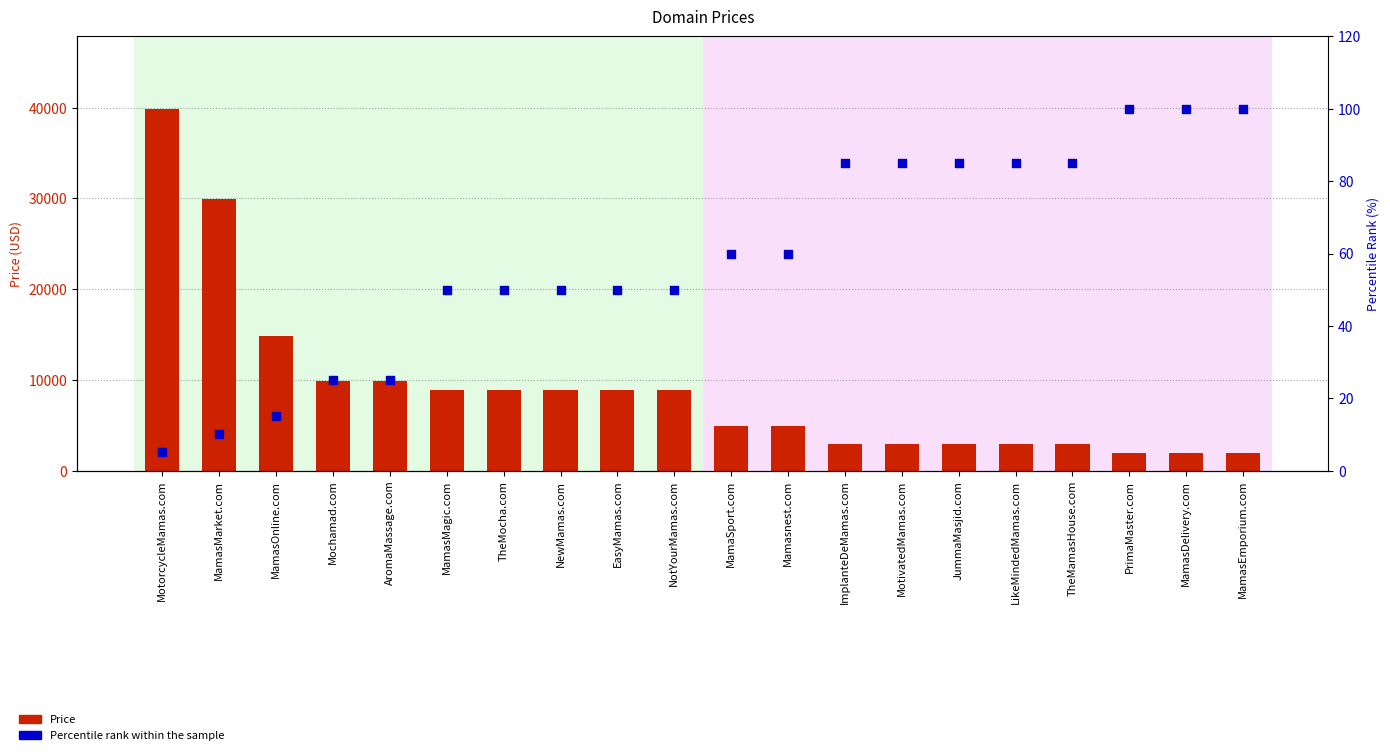

What is the total value across all series at Mochamad.com?

9913